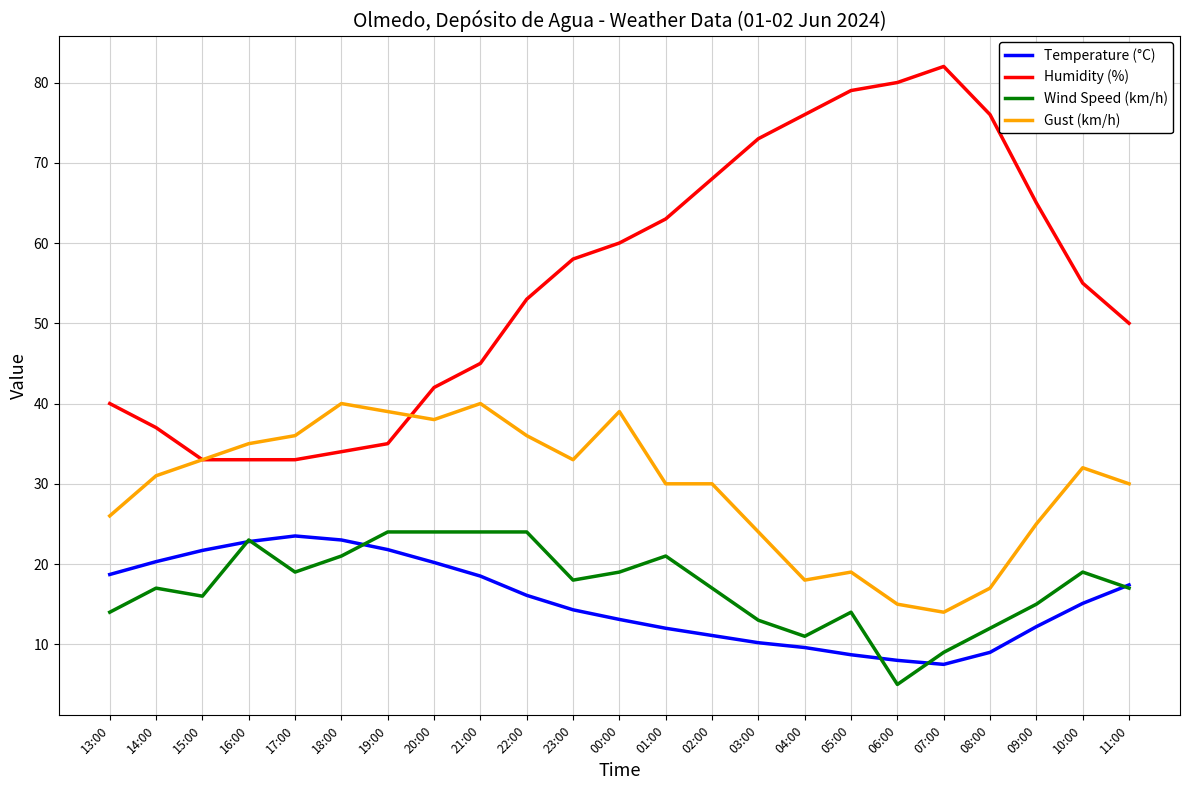

Is it true that Wind Speed (km/h) equals 12.0 at 08:00?

True